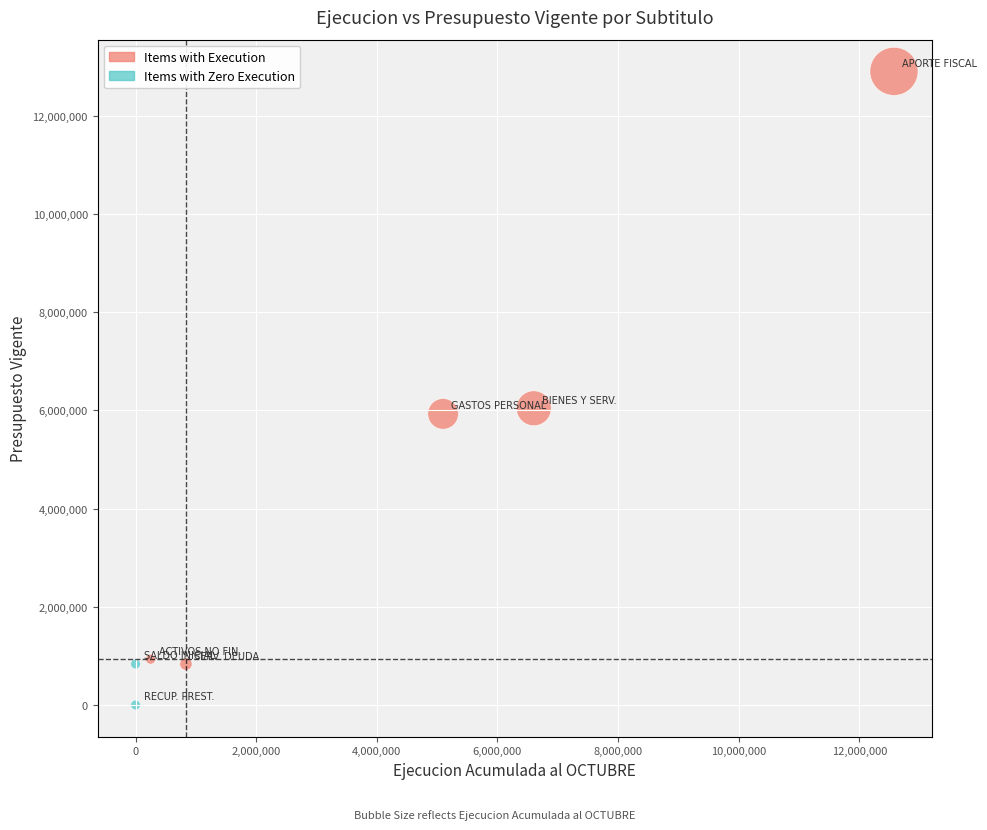

What is the average X value?

3622555